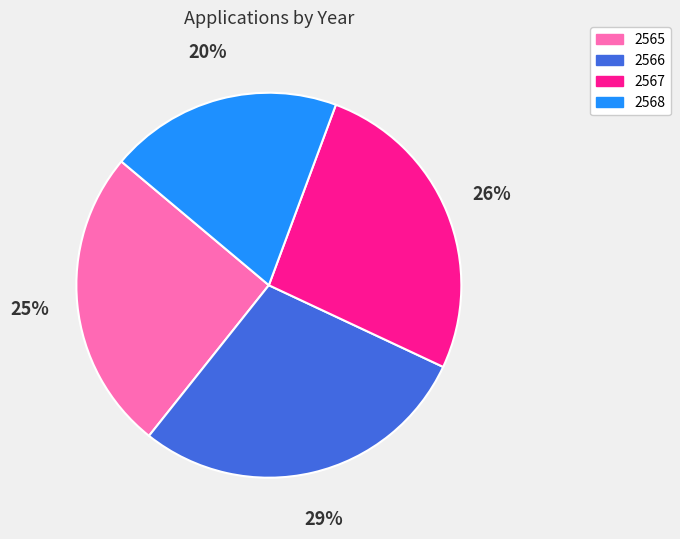

How many slices are in this pie chart?

4